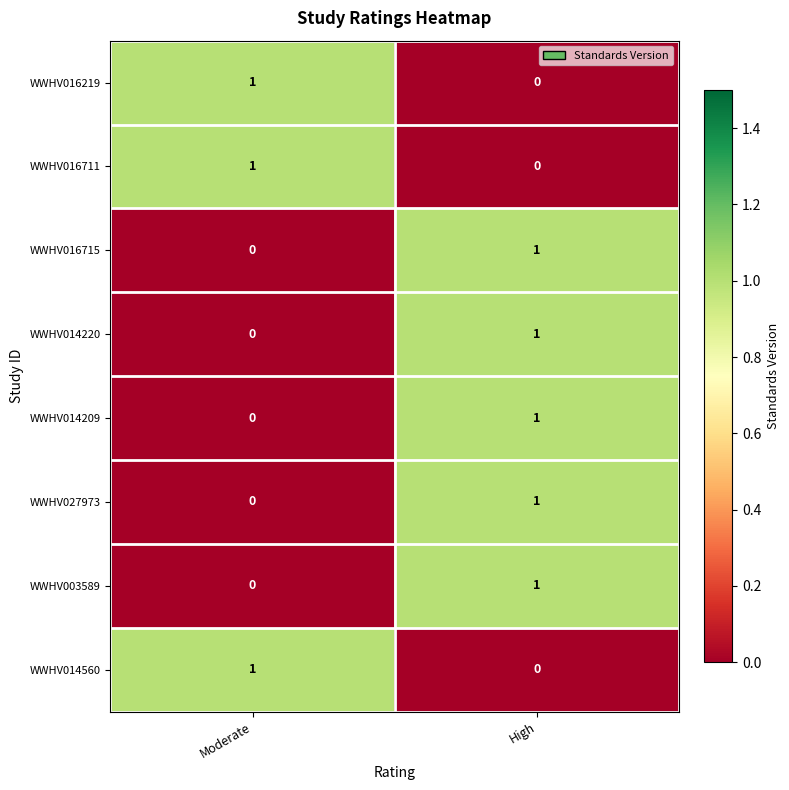

Reading left to right, extract all data points from this chart.

WWHV016219: 1	0
WWHV016711: 1	0
WWHV016715: 0	1
WWHV014220: 0	1
WWHV014209: 0	1
WWHV027973: 0	1
WWHV003589: 0	1
WWHV014560: 1	0